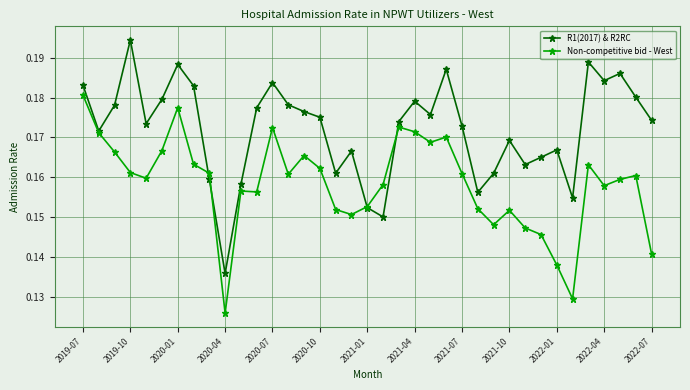

Which series has the largest range (max minus min)?

R1(2017) & R2RC